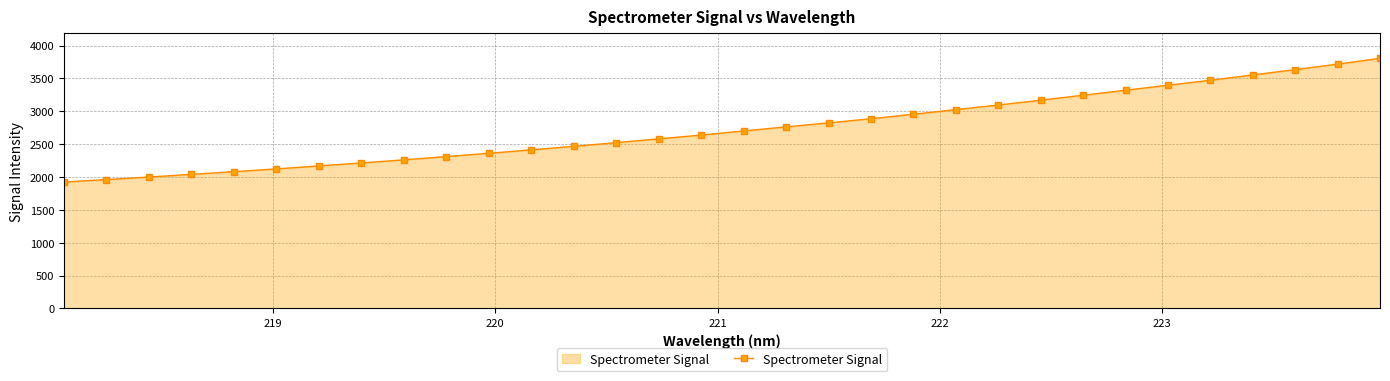

What is the smallest value displayed?

1924.4